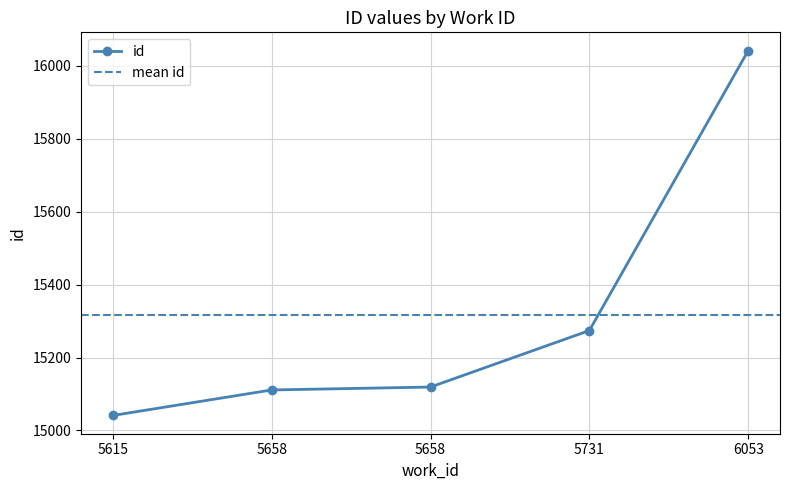

Reading left to right, list all the values displayed in this chart.

5615=15041	5658=15111	5658=15119	5731=15274	6053=16042